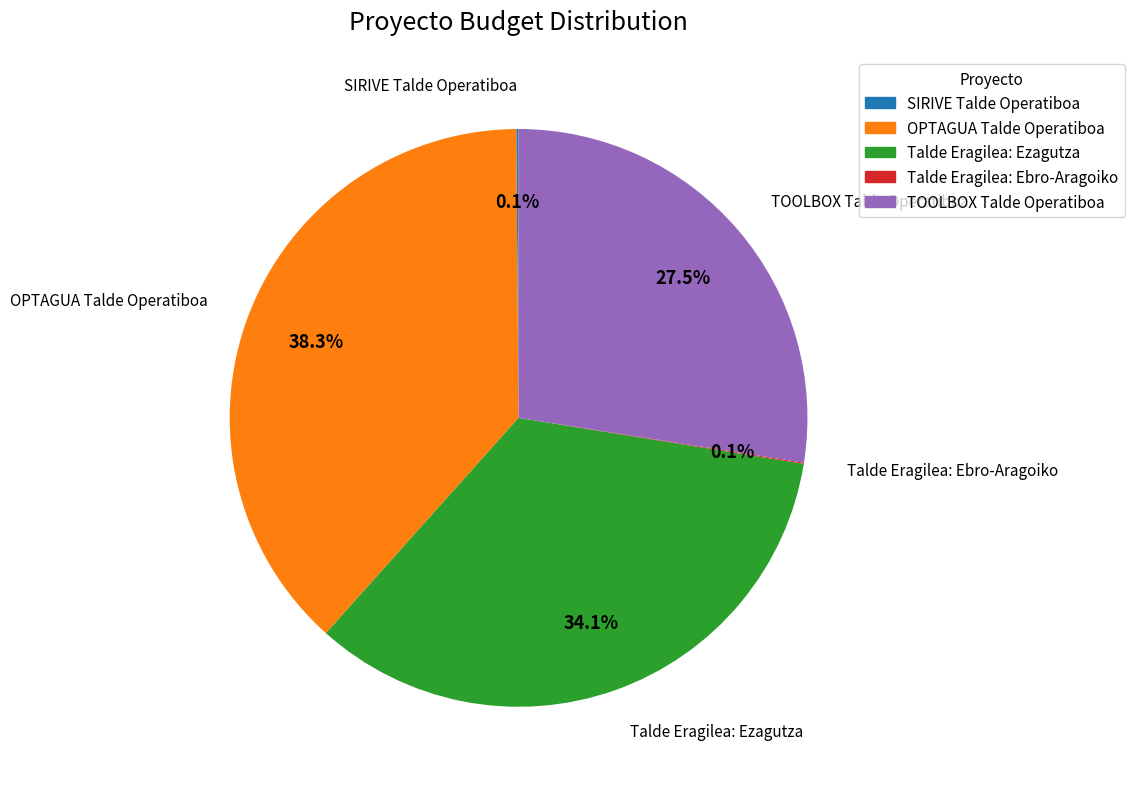

Approximately how many times larger is the value at OPTAGUA Talde Operatiboa compared to TOOLBOX Talde Operatiboa?

1.4